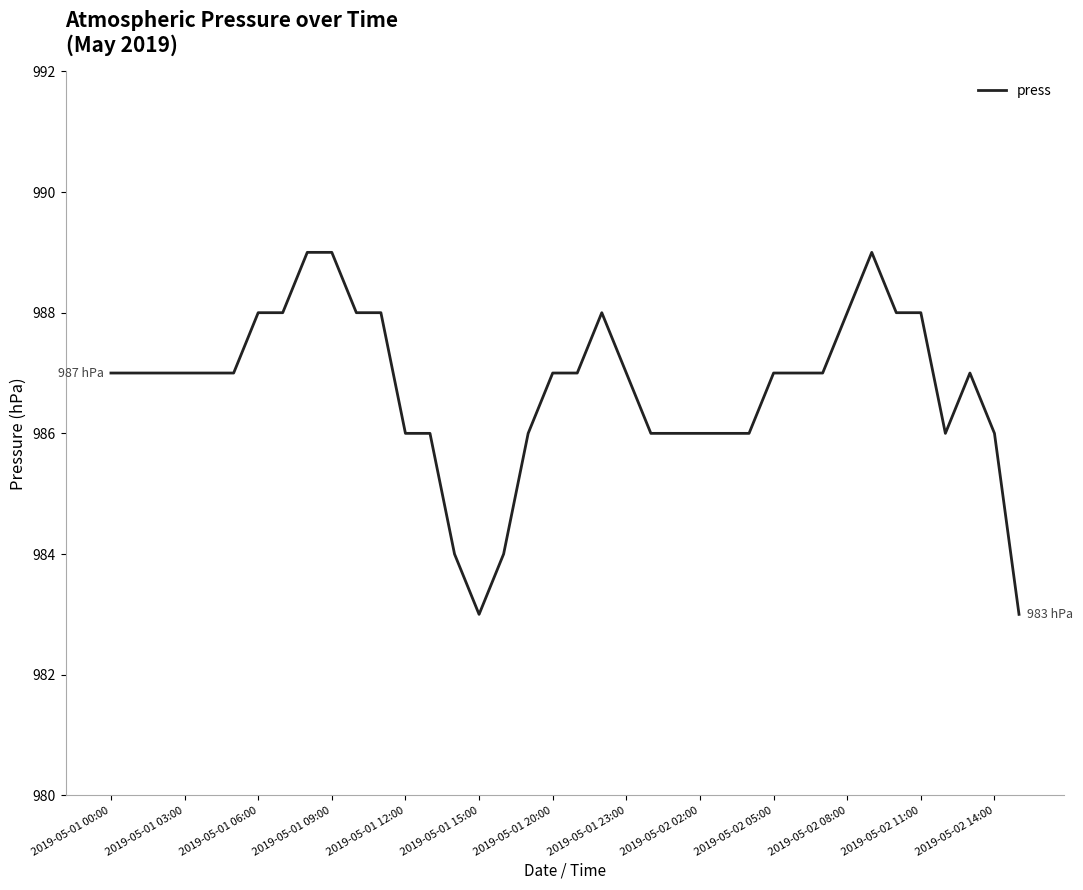

What is the maximum value shown in the chart?

989